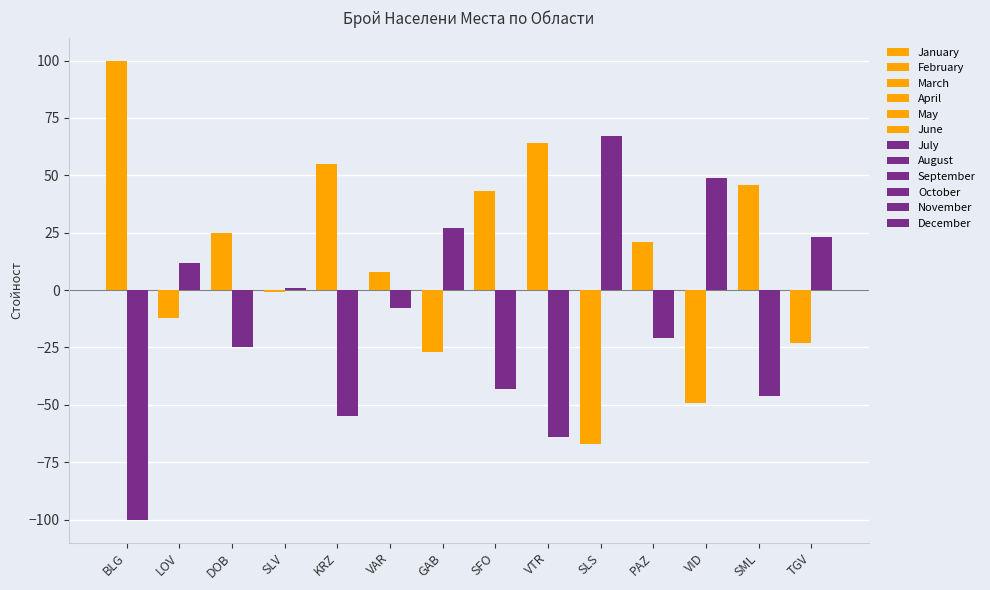

Does the chart contain any negative values?

Yes